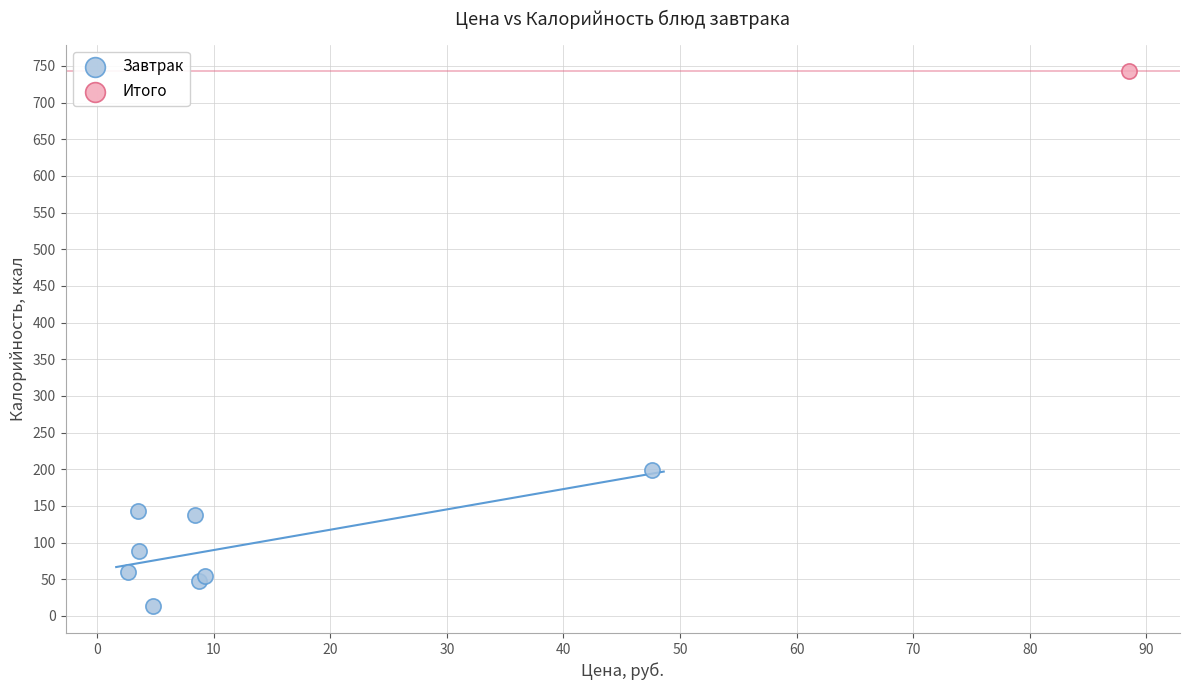

What are all the series names shown in the legend?

Завтрак, Итого